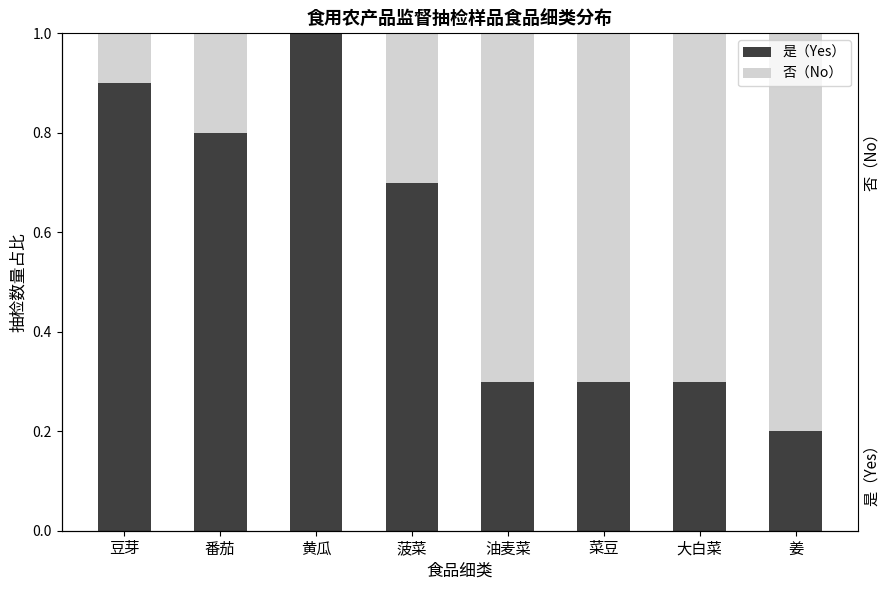

The value of 是（Yes） at 菜豆 is 0.1. True or false?

False